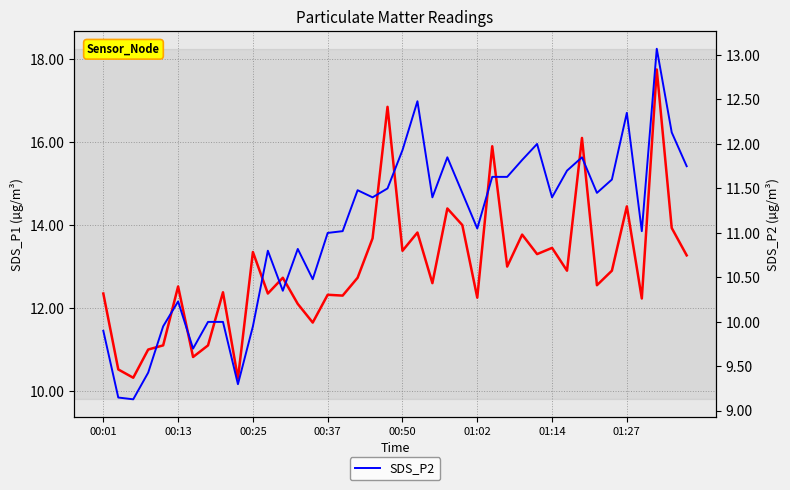

True or false: SDS_P2 and SDS_P1 intersect in this chart.

False